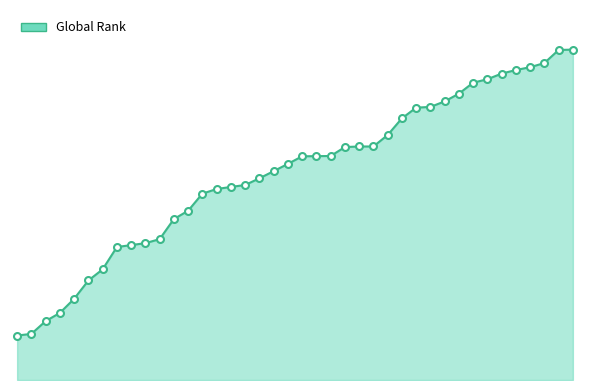

What is the greatest value displayed?

2221